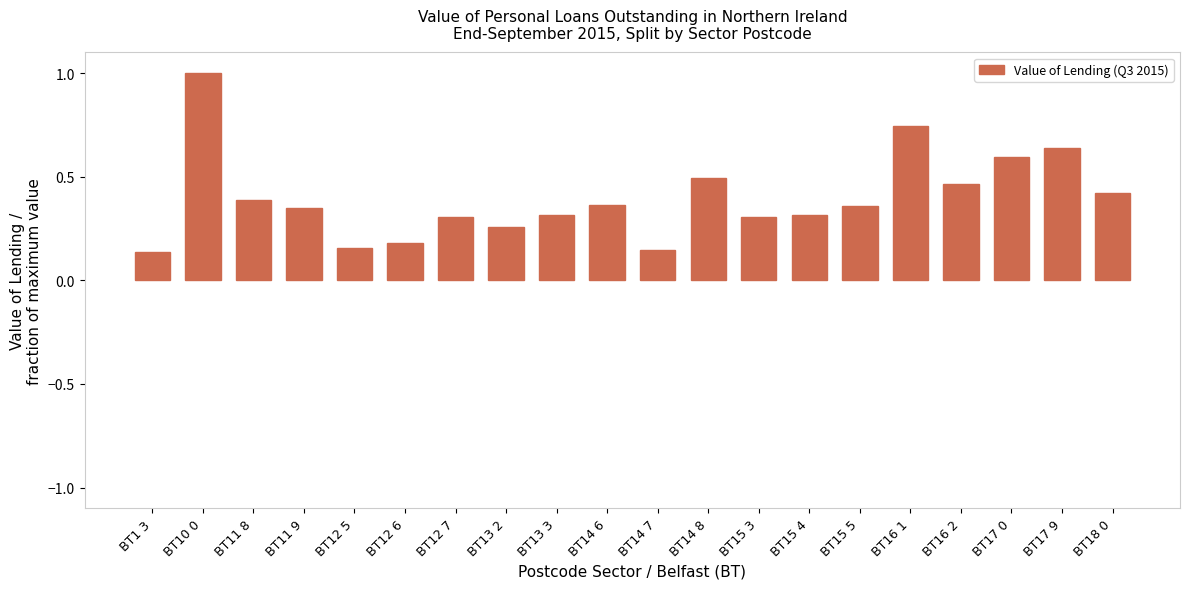

What is the change in value from BT11 9 to BT12 6?

-0.2